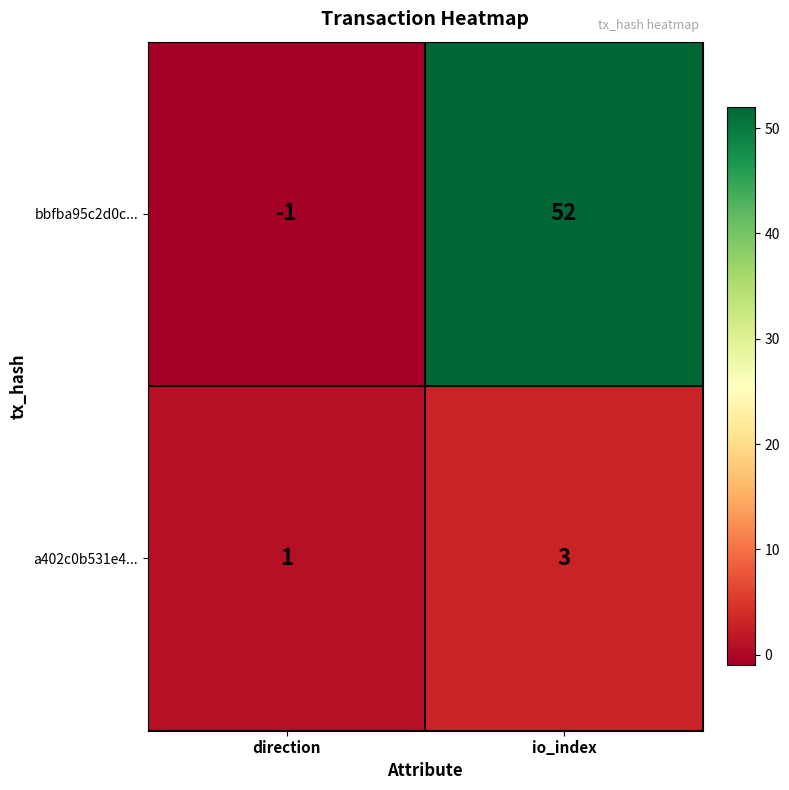

What is the approximate value of a402c0b531e4... at io_index?

3